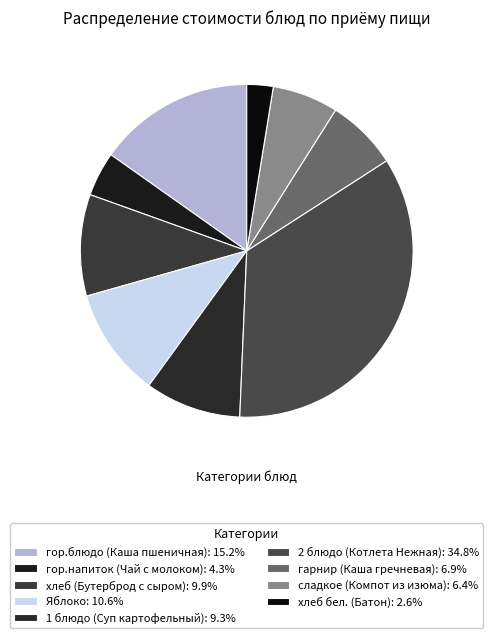

What is the smallest slice in the pie chart?

хлеб бел. (Батон)